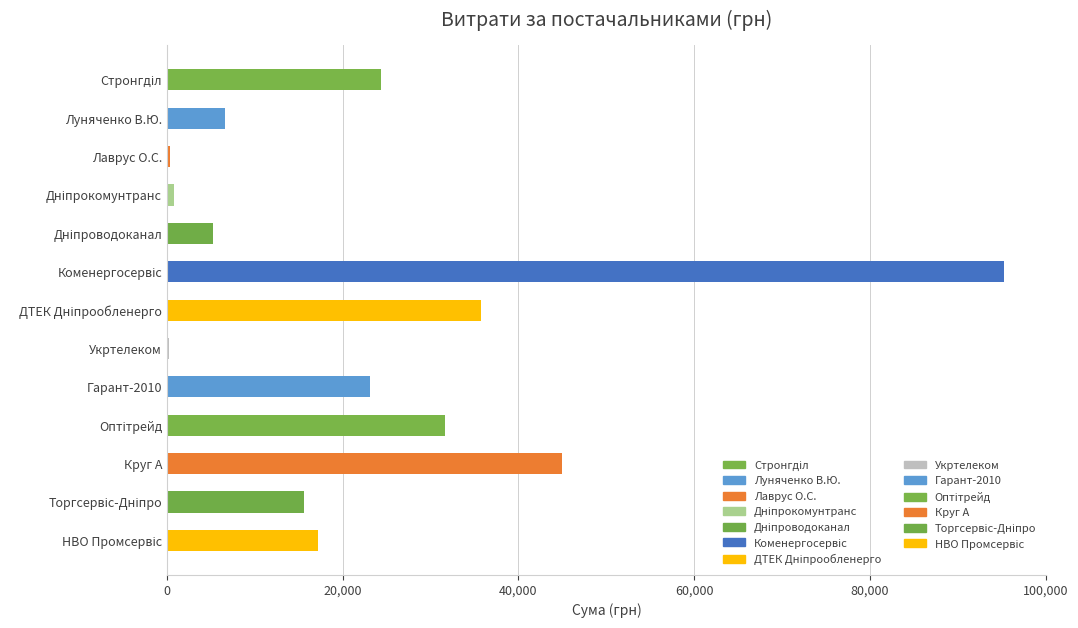

How many values are below 17229?

6